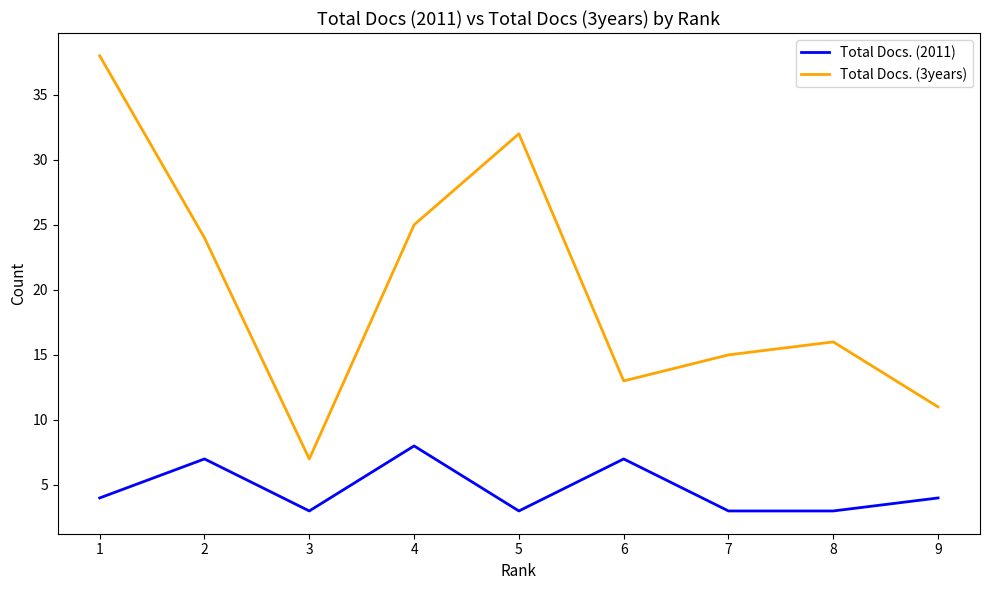

How many interior local valleys does the Total Docs. (3years) series have?

2